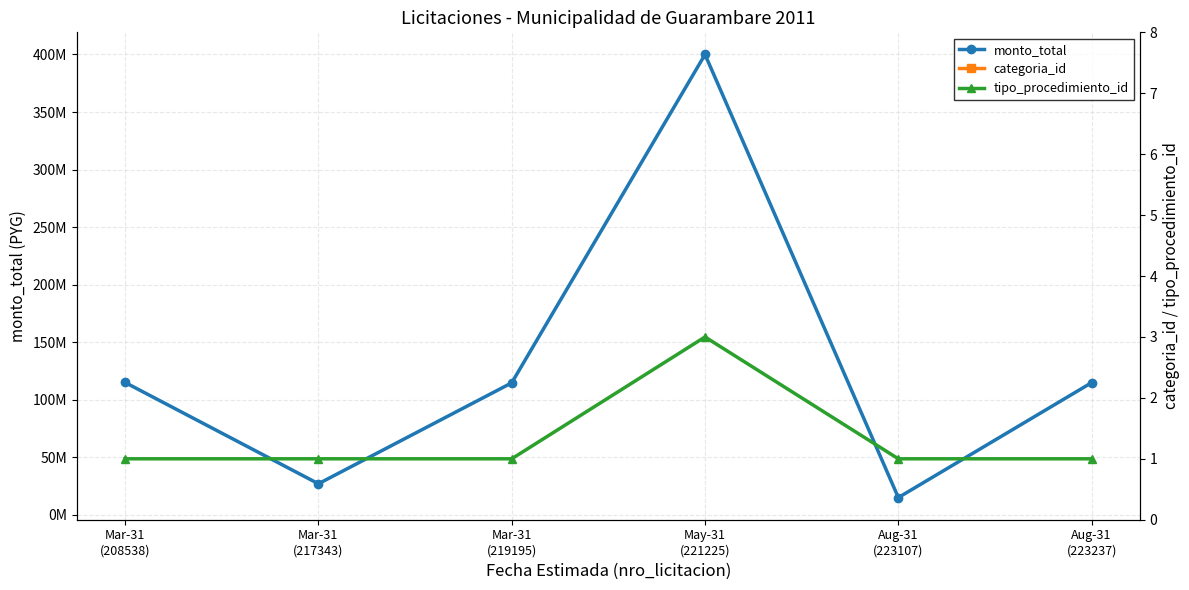

Between Mar-31
(208538) and Mar-31
(219195), which series saw the biggest shift?

monto_total